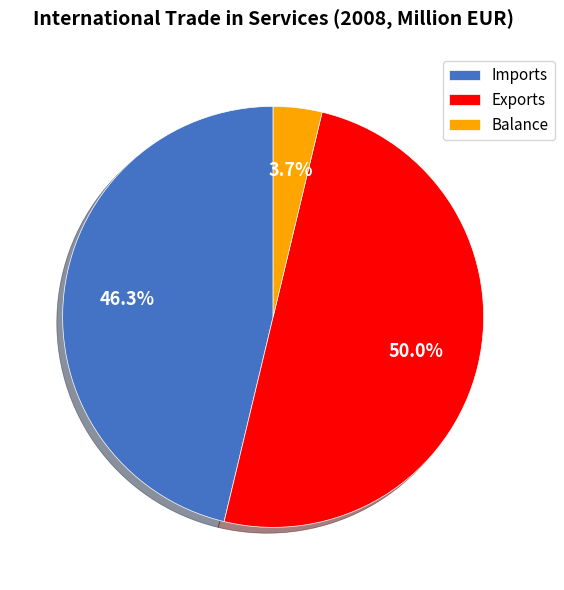

Is Imports the majority of the pie?

No